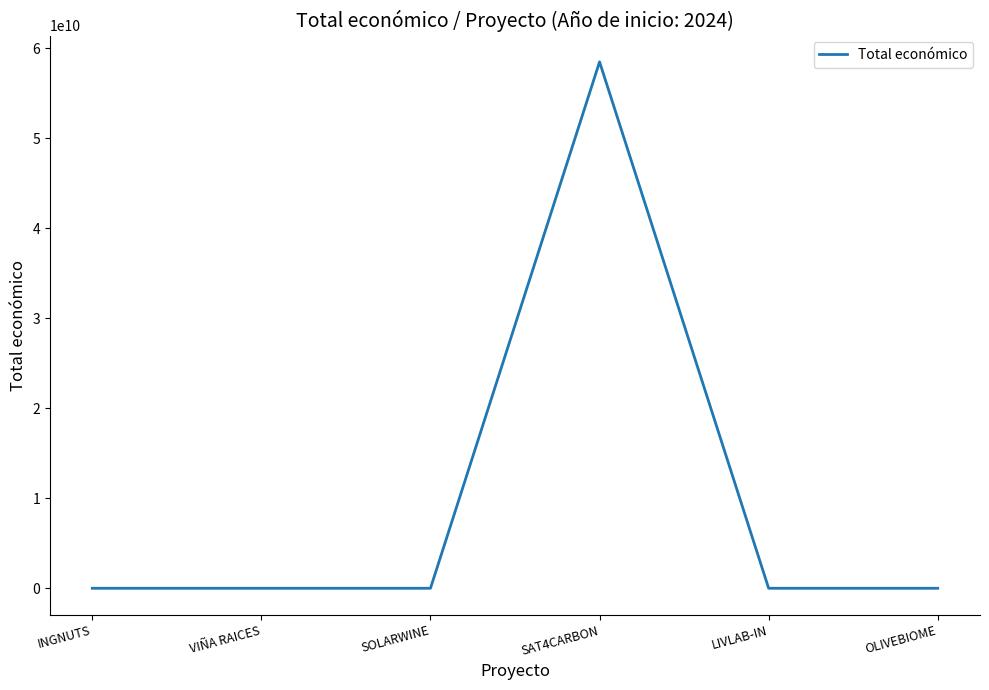

How many categories are shown in the chart?

6